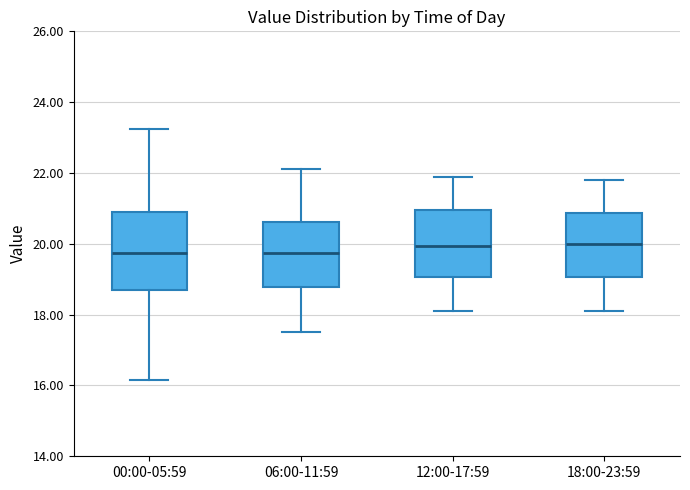

Where does the lower whisker of the box for 00:00-05:59 end on the y-axis? The values are not printed on the chart, so give them approximately, as read against the axis.

16.2